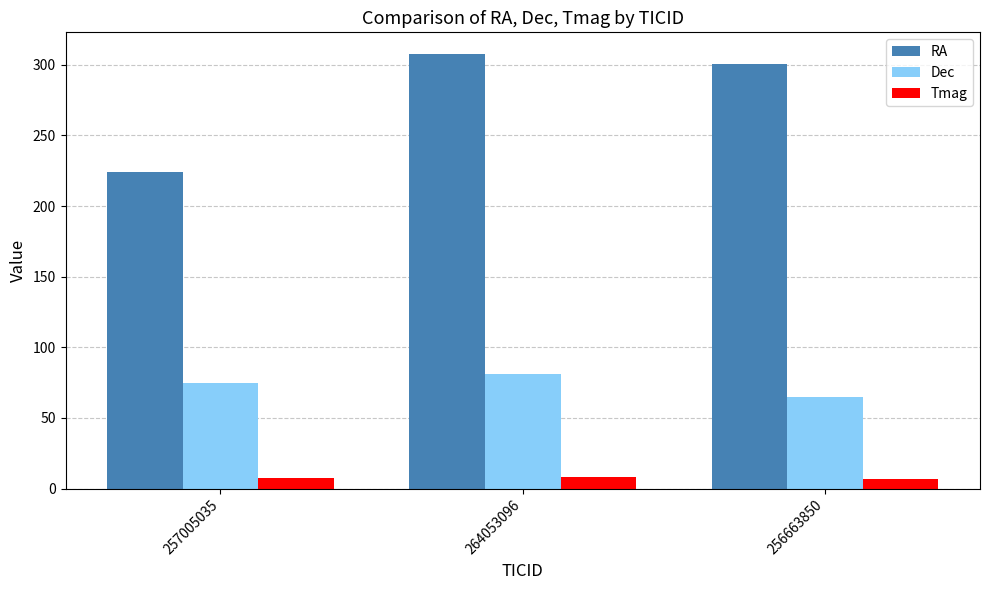

Is the value of RA at 256663850 greater than the value of Tmag at 264053096?

Yes